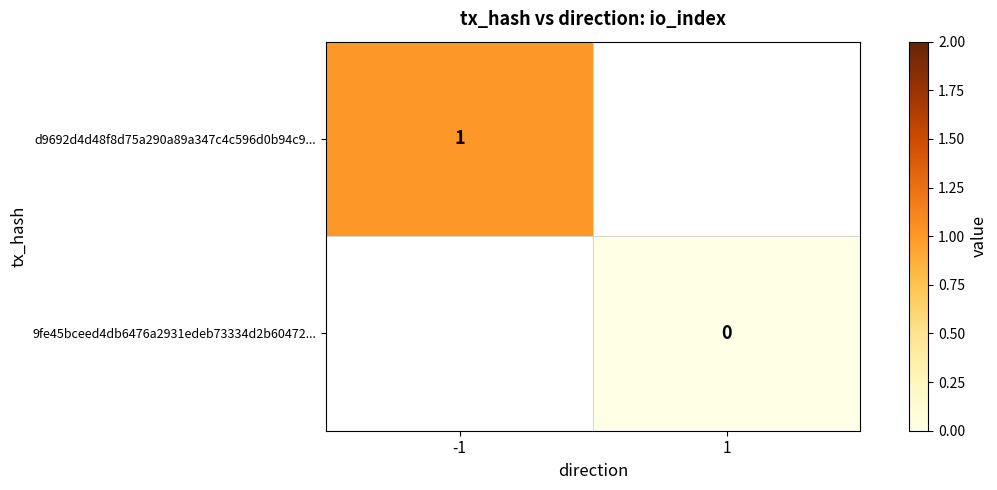

Is it true that 9fe45bceed4db6476a2931edeb73334d2b60472... equals 0.0 at 1?

True